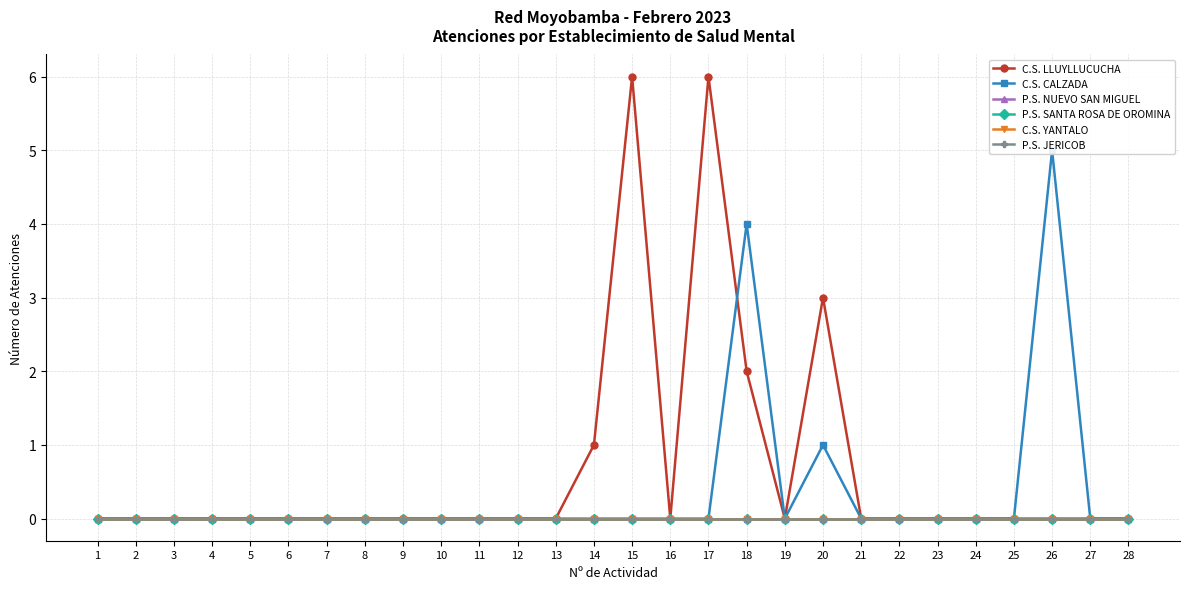

True or false: P.S. NUEVO SAN MIGUEL and P.S. SANTA ROSA DE OROMINA intersect in this chart.

False